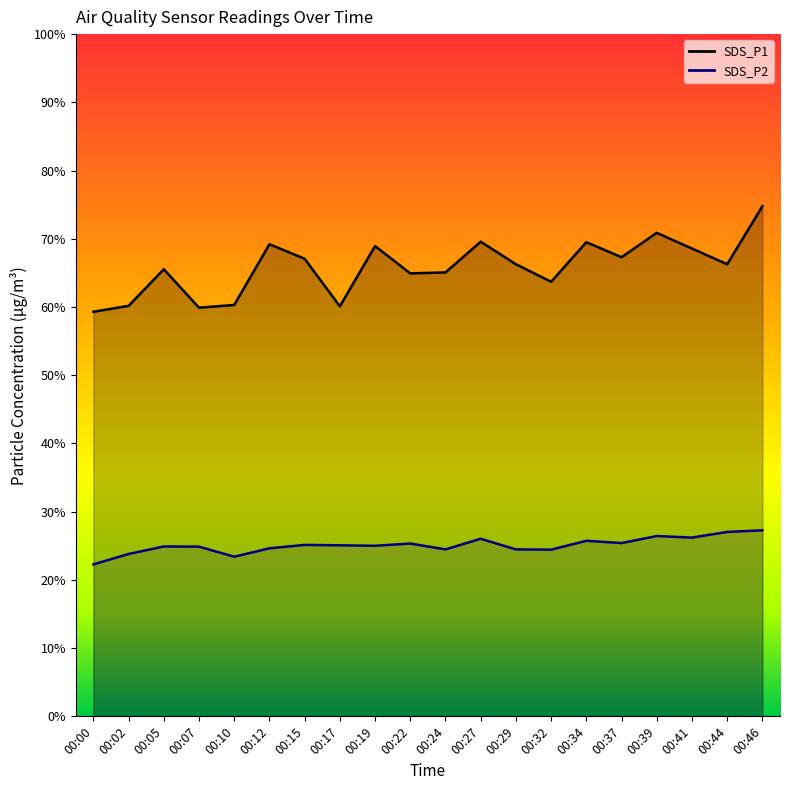

At which category is the sum across all series the highest?

00:46